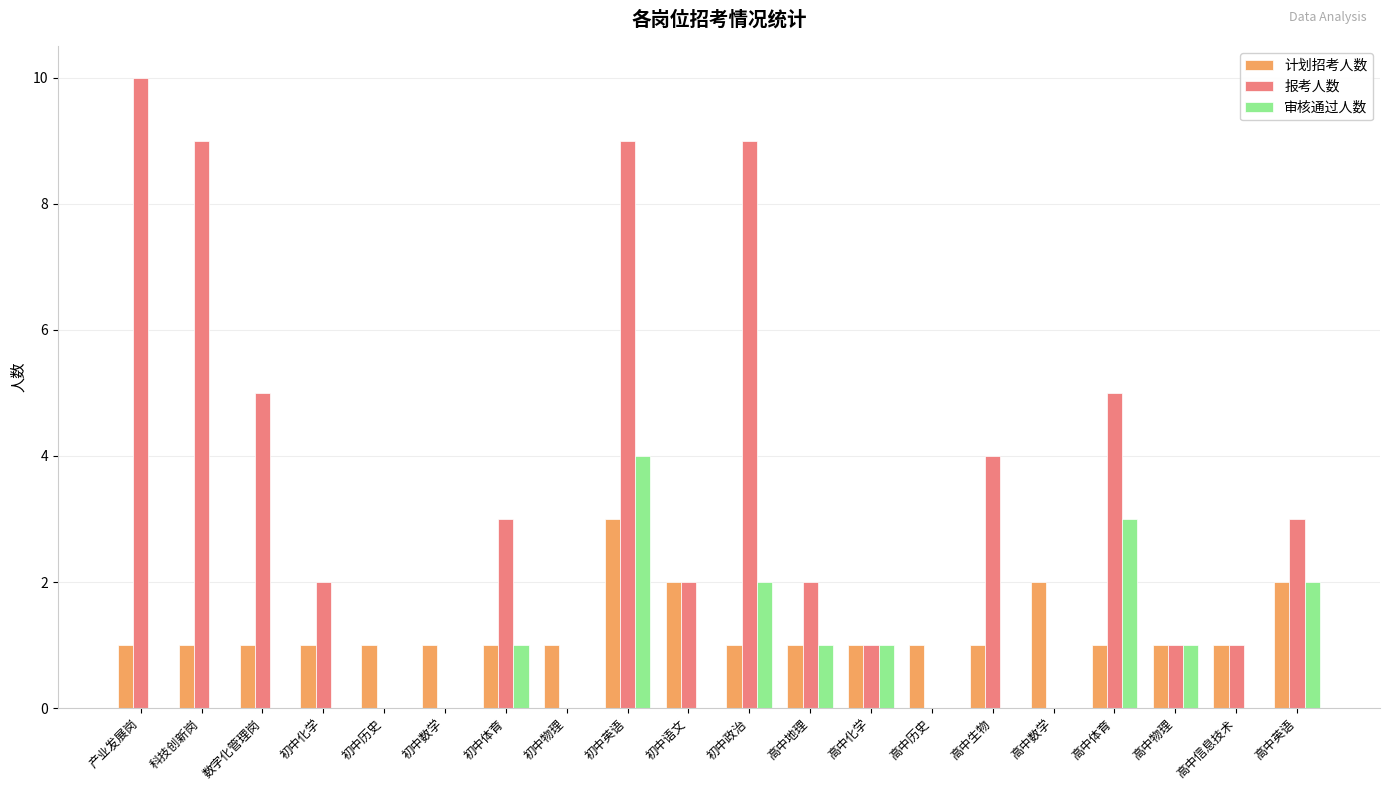

Are the bars grouped side by side (vs. stacked)?

Yes